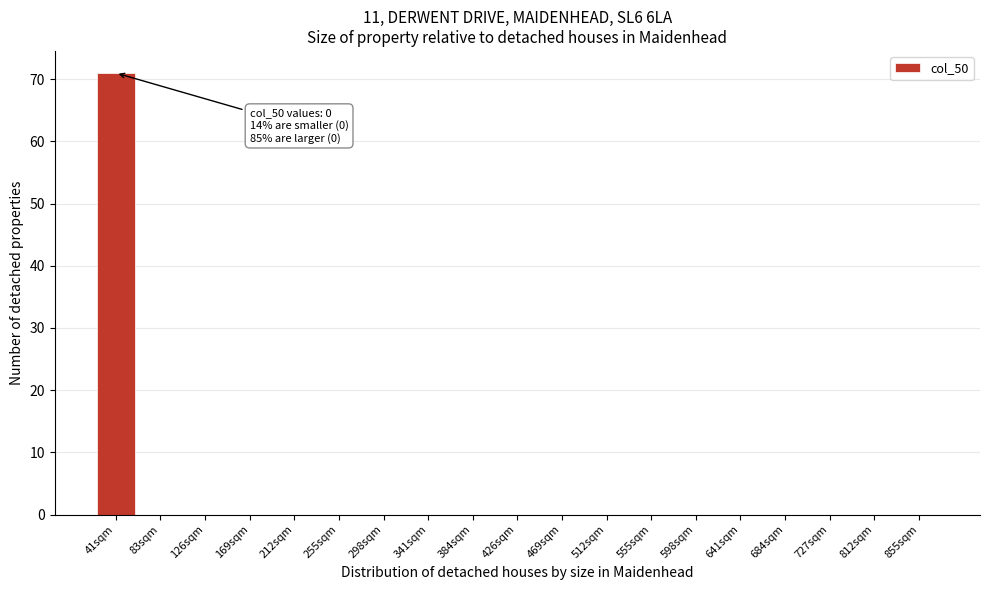

Reading right to left, extract all data points from this chart.

855sqm=0	812sqm=0	727sqm=0	684sqm=0	641sqm=0	598sqm=0	555sqm=0	512sqm=0	469sqm=0	426sqm=0	384sqm=0	341sqm=0	298sqm=0	255sqm=0	212sqm=0	169sqm=0	126sqm=0	83sqm=0	41sqm=71